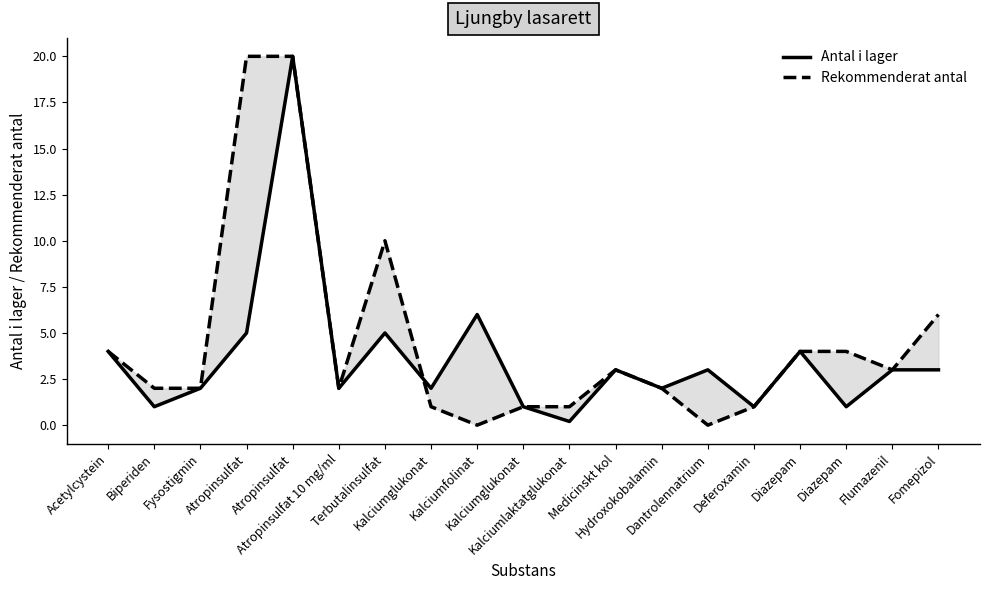

Between Atropinsulfat and Kalciumfolinat, which is larger?

Atropinsulfat